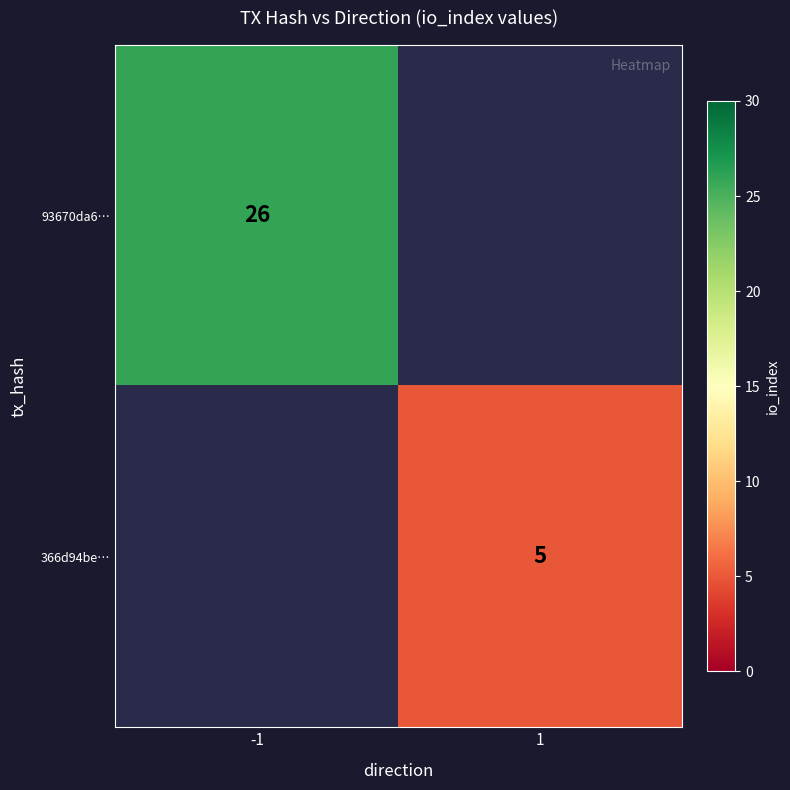

What is the minimum value shown in the chart?

5.0